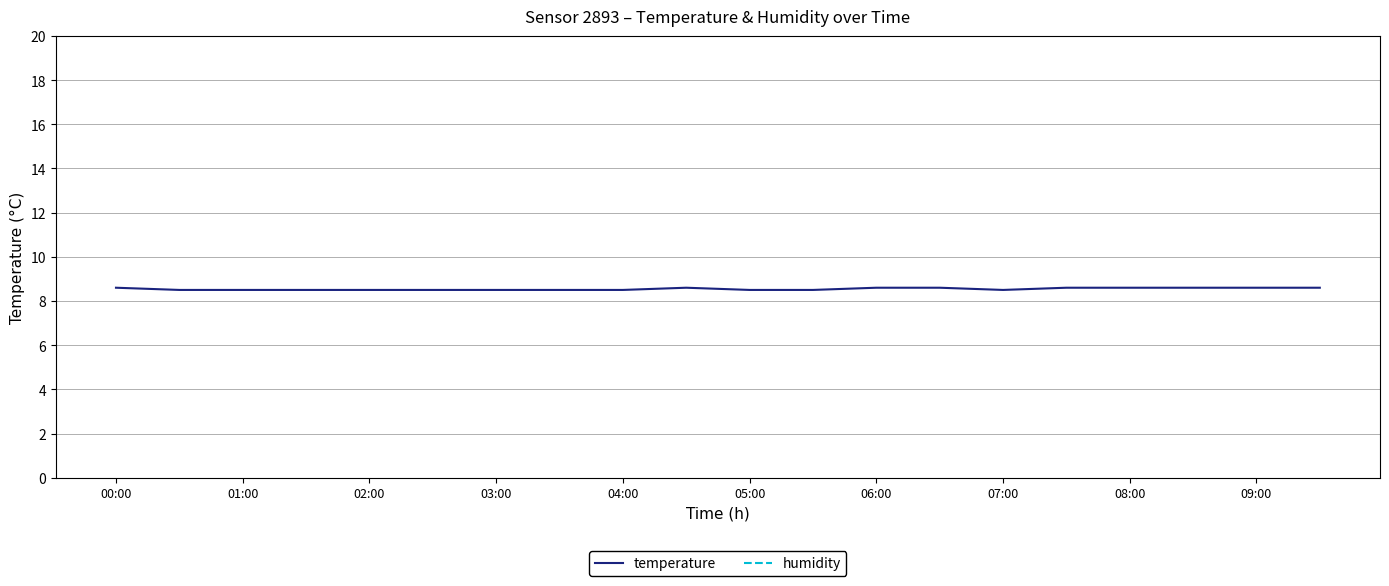

Reading left to right, transcribe all the data shown in this chart.

temperature: 8.6	8.5	8.5	8.5	8.5	8.5	8.5	8.5	8.5	8.6	8.5	8.5	8.6	8.6	8.5	8.6	8.6	8.6	8.6	8.6
humidity: 99.9	99.9	99.9	99.9	99.9	99.9	99.9	99.9	99.9	99.9	99.9	99.9	99.9	99.9	99.9	99.9	99.9	99.9	99.9	99.9